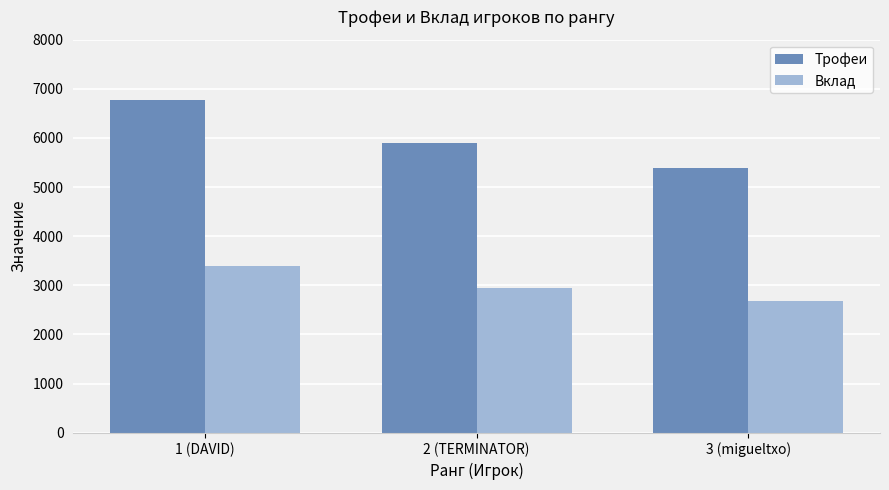

What are all the series names shown in the legend?

Трофеи, Вклад